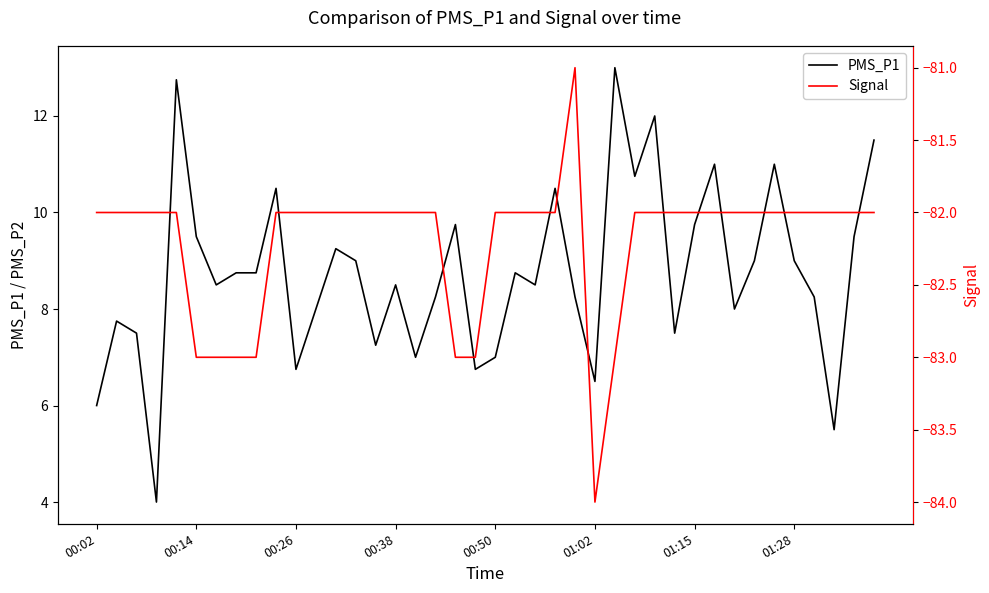

Is it true that PMS_P1 equals 8.5 at 00:38?

True